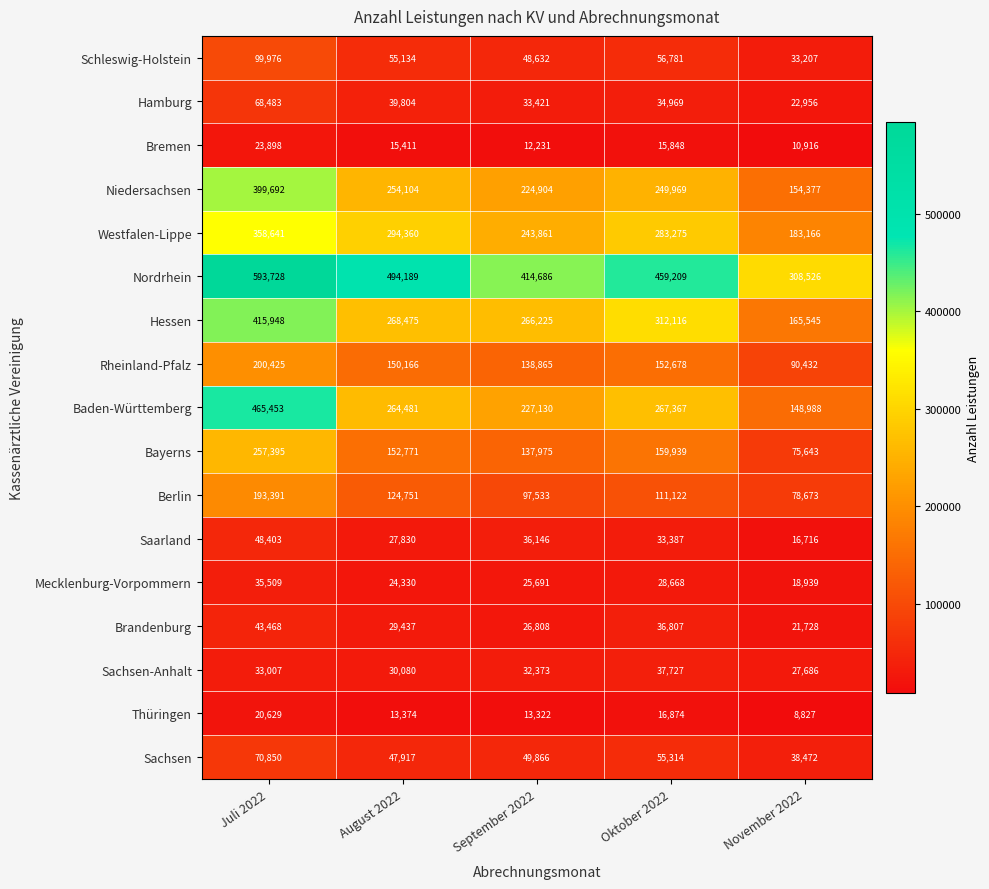

At which label is Brandenburg closest to 32598?

August 2022